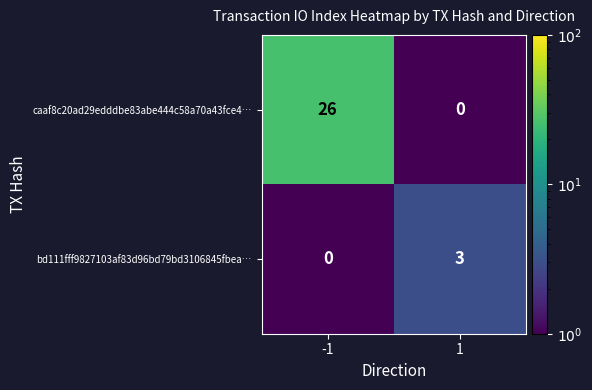

Reading left to right, transcribe all the data shown in this chart.

caaf8c20ad29edddbe83abe444c58a70a43fce4…: 26	0
bd111fff9827103af83d96bd79bd3106845fbea…: 0	3